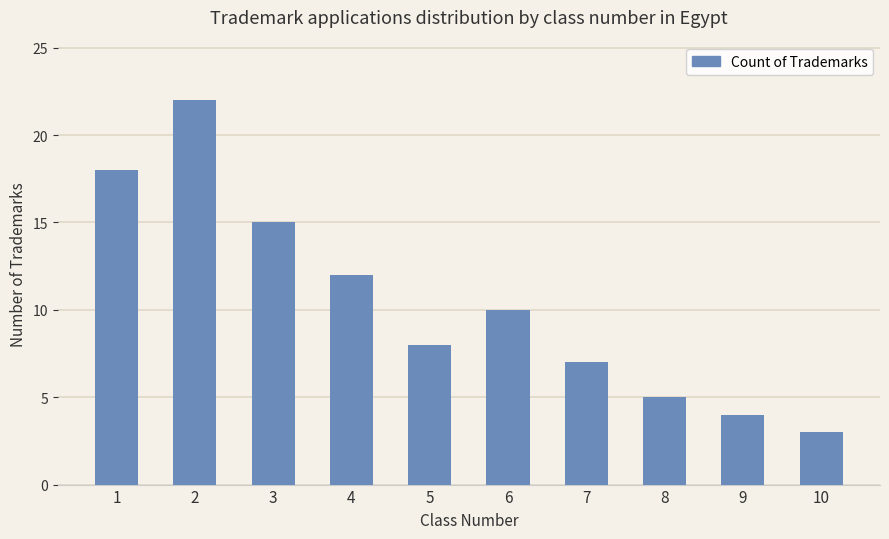

Are the bars grouped side by side (vs. stacked)?

No